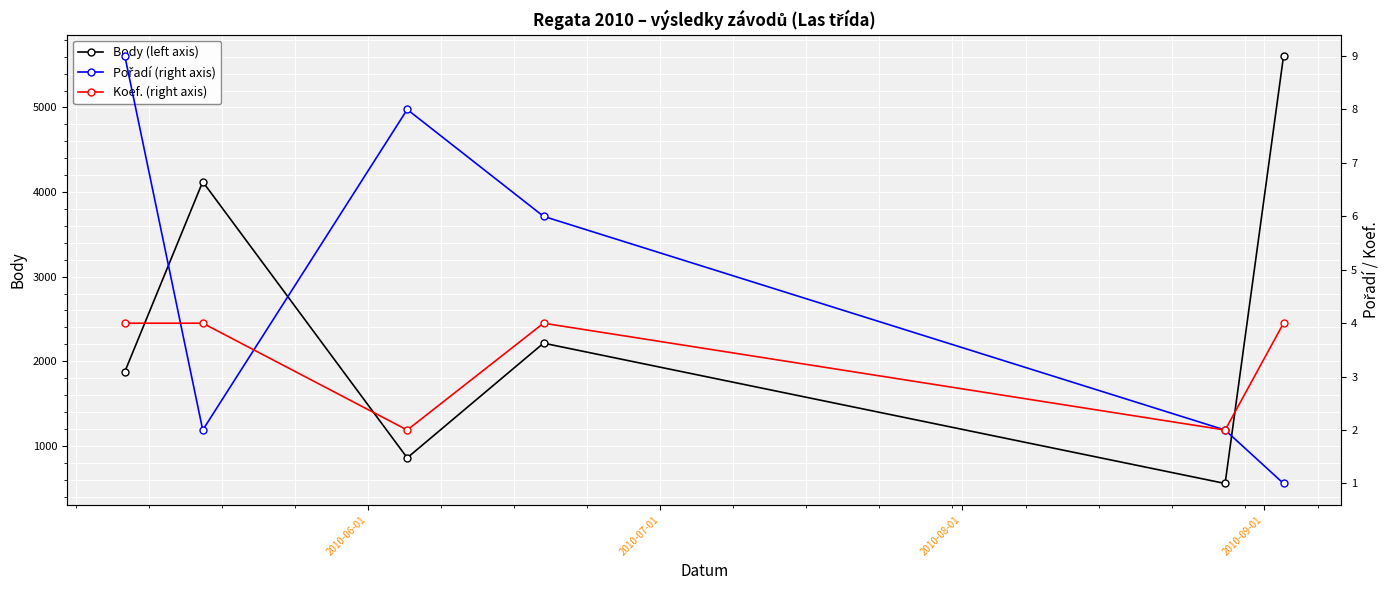

Count the number of categories in the chart.

6